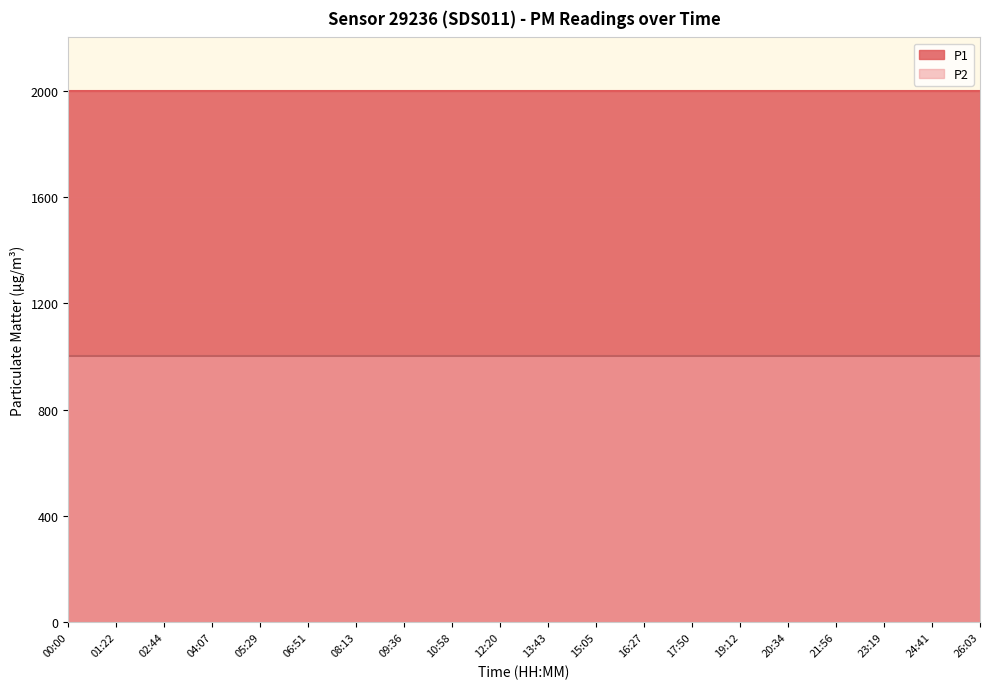

Reading left to right, what are all the values shown in this chart?

P1: 1999.9	1999.9	1999.9	1999.9	1999.9	1999.9	1999.9	1999.9	1999.9	1999.9	1999.9	1999.9	1999.9	1999.9	1999.9	1999.9	1999.9	1999.9	1999.9	1999.9
P2: 999.9	999.9	999.9	999.9	999.9	999.9	999.9	999.9	999.9	999.9	999.9	999.9	999.9	999.9	999.9	999.9	999.9	999.9	999.9	999.9